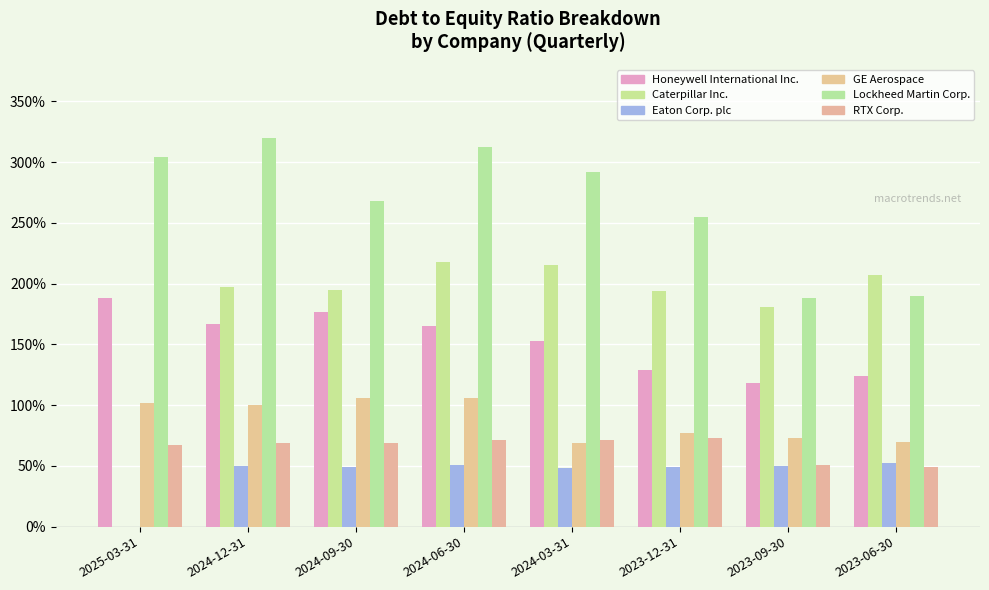

At which category does the chart reach its peak across all series?

2024-12-31